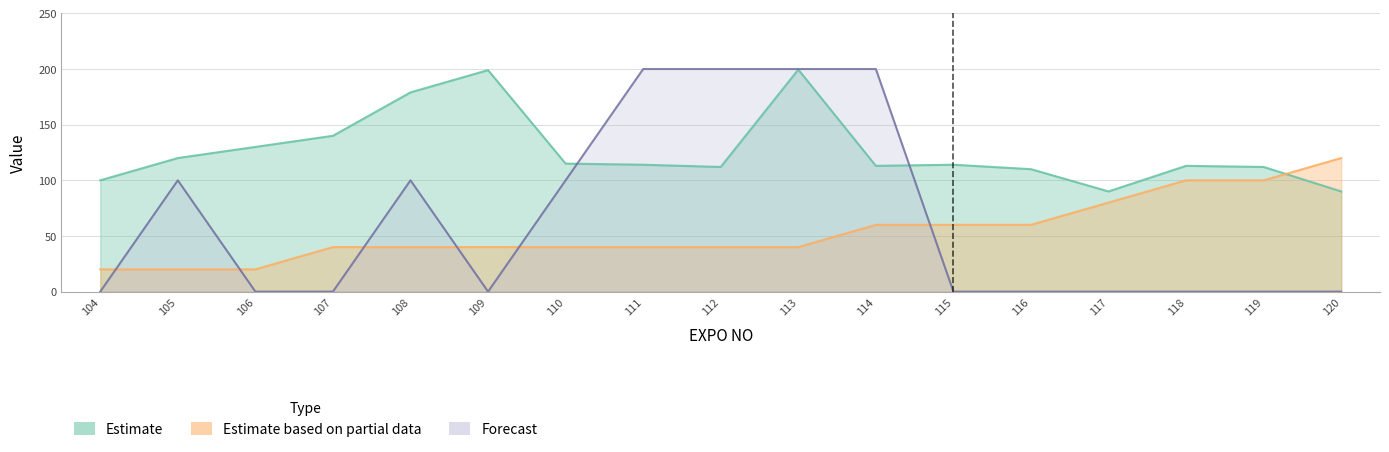

How many categories are shown in the chart?

17